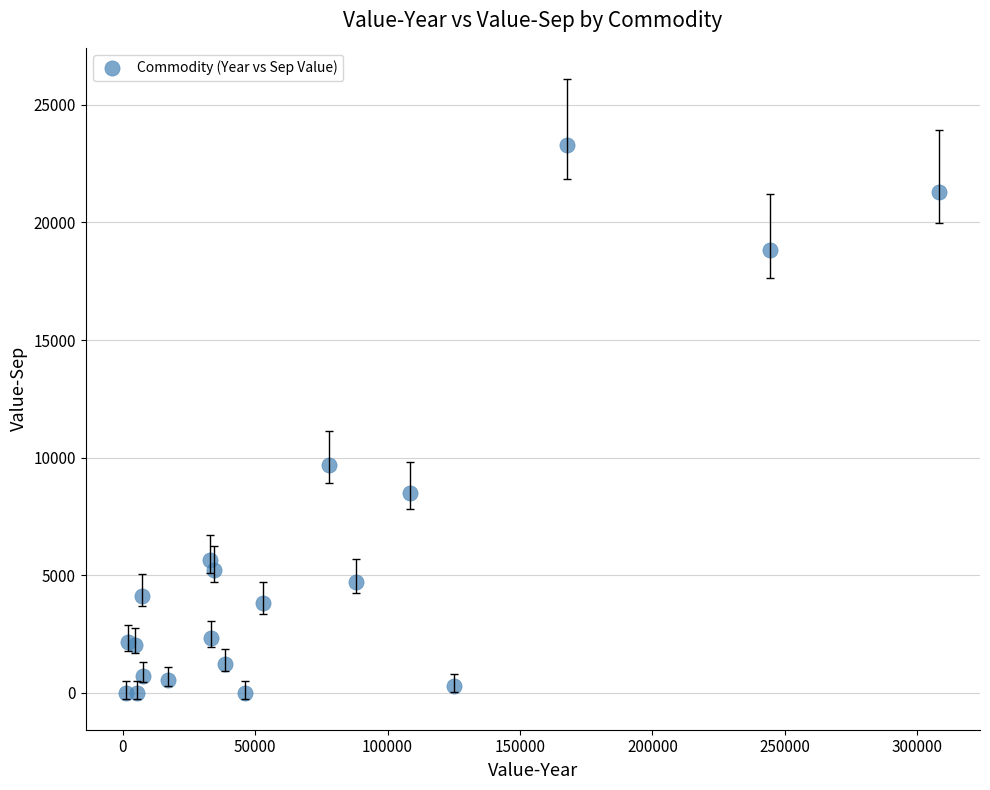

What Y value in the scatter plot is closest to 11638?

9674